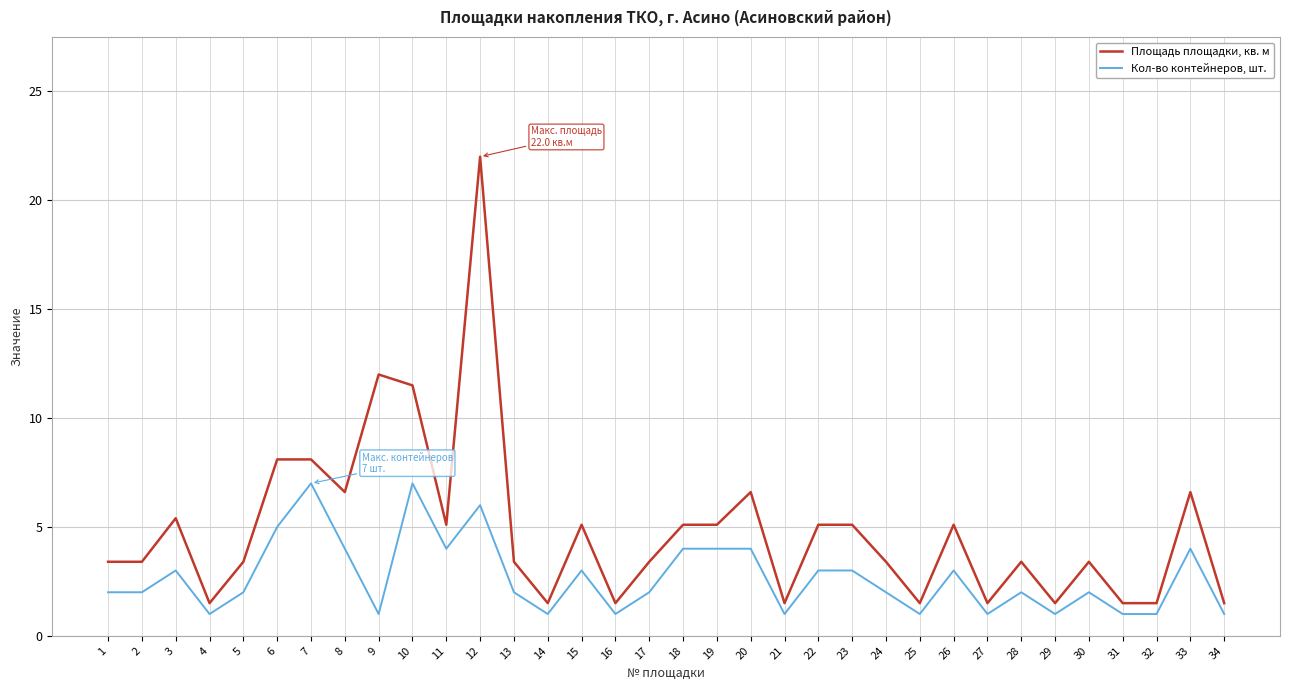

Rank the series at 3 from highest to lowest value.

Площадь площадки, кв. м, Кол-во контейнеров, шт.